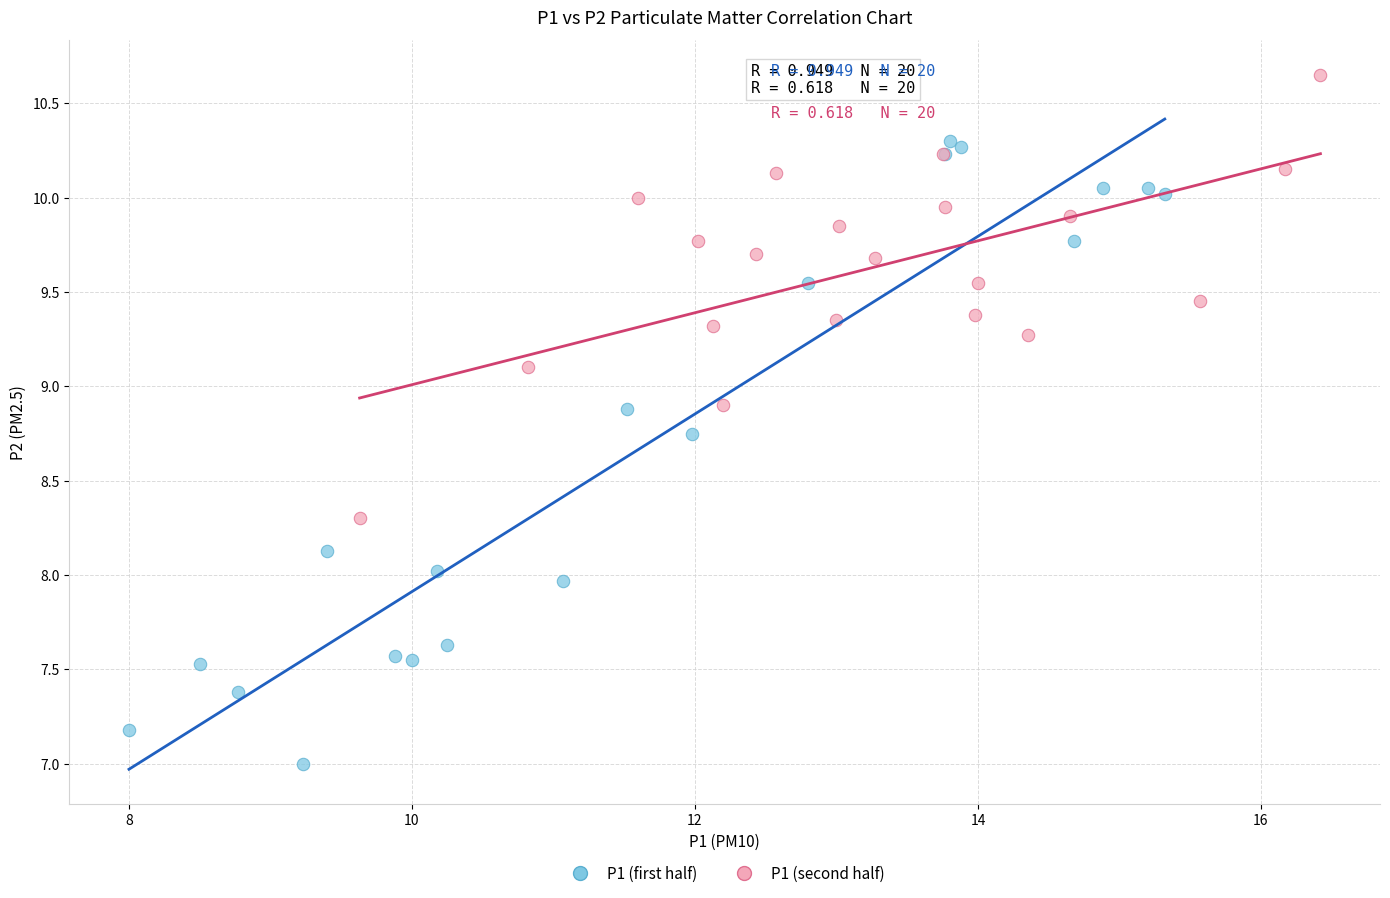

What are all the series names shown in the legend?

P1 (first half), P1 (second half)